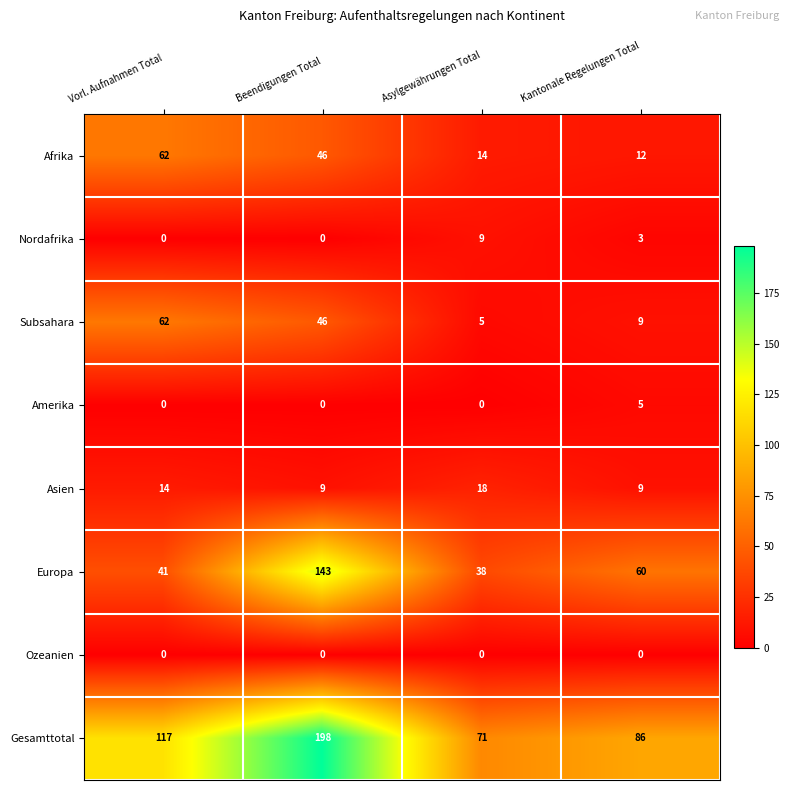

At which label is Subsahara closest to 33?

Beendigungen Total